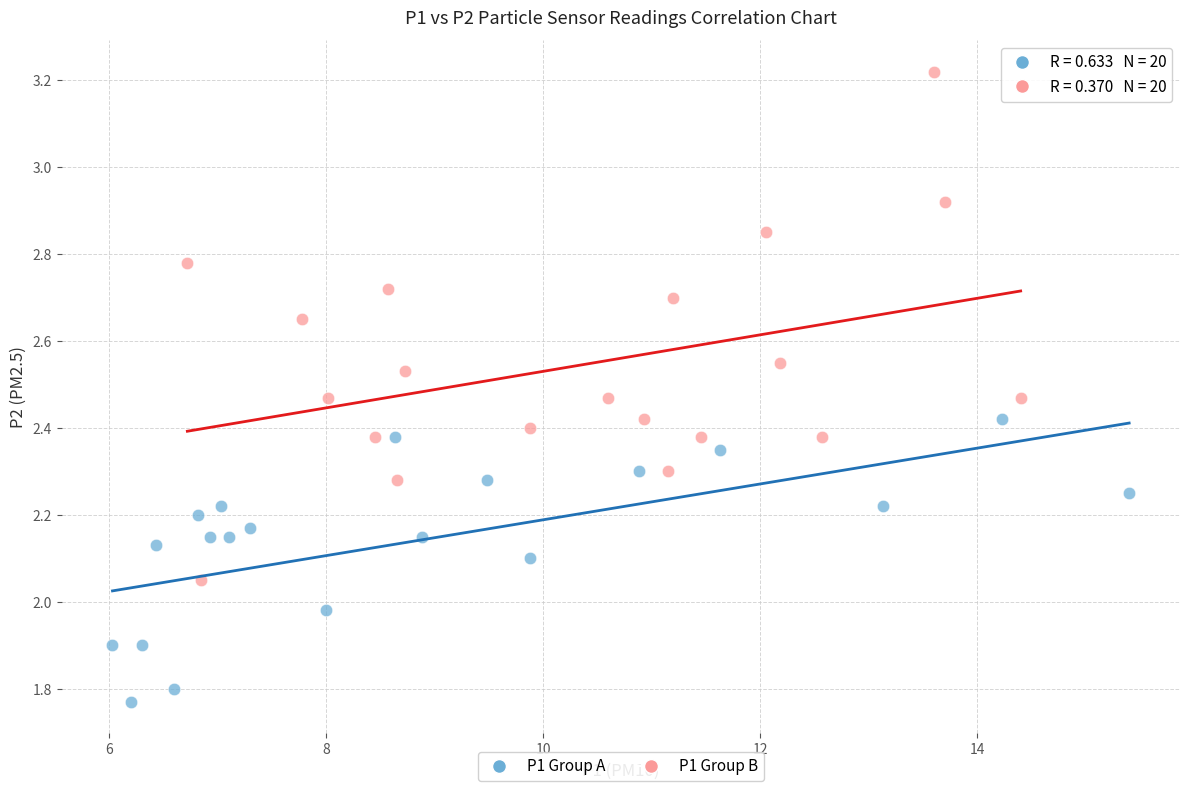

Which series has the largest Y range (max minus min)?

P1 Group B